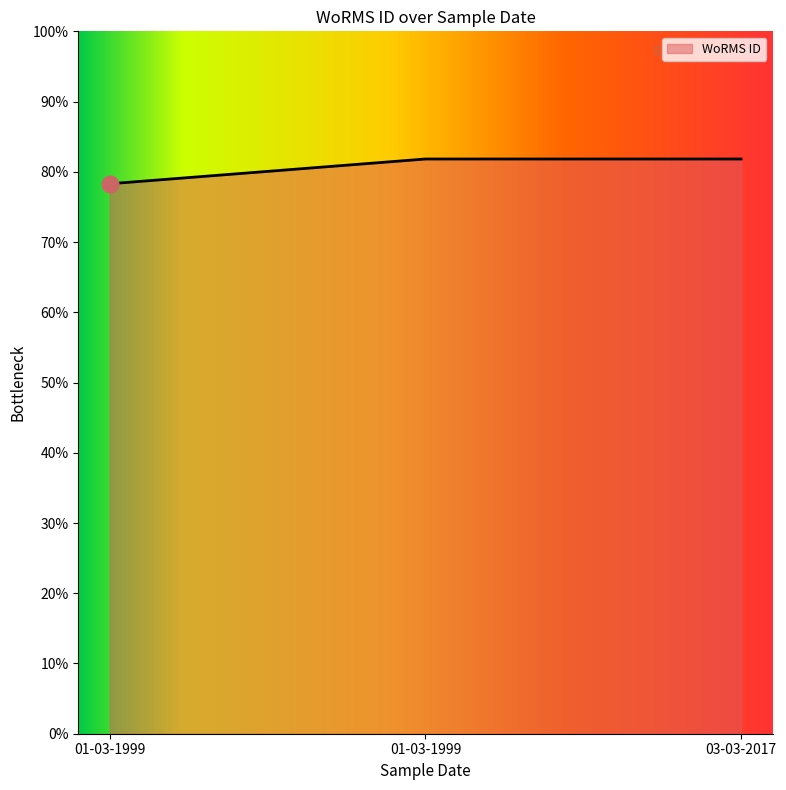

What is the label of the 1st point from the right?

03-03-2017